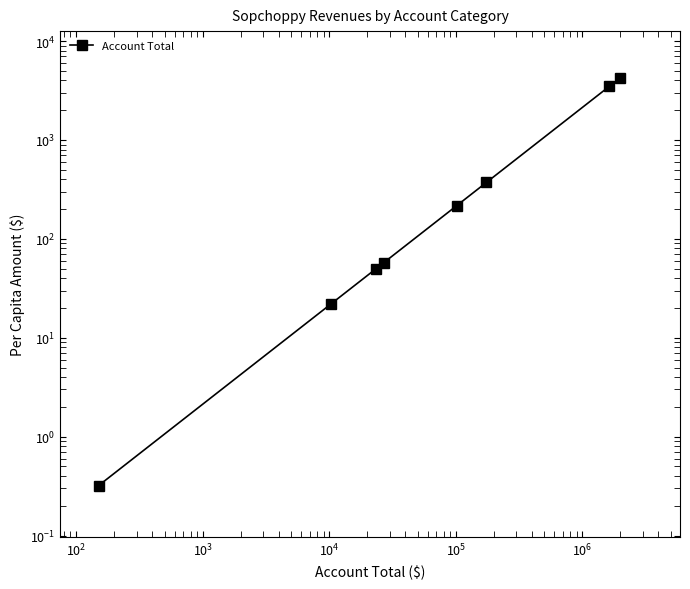

What is the value of the 8th point from the left?

4205.7